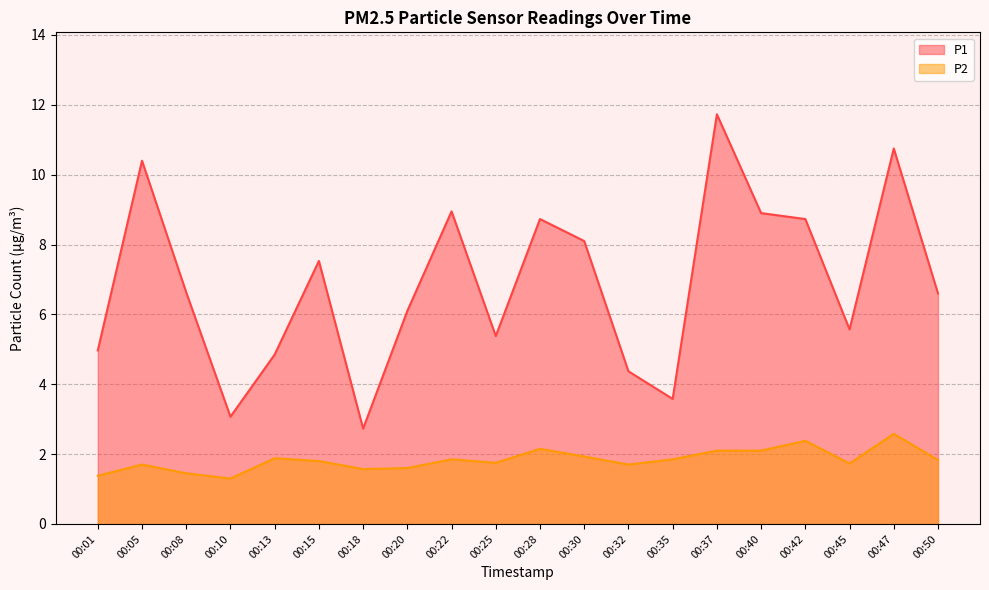

True or false: P1 and P2 cross at least once.

False